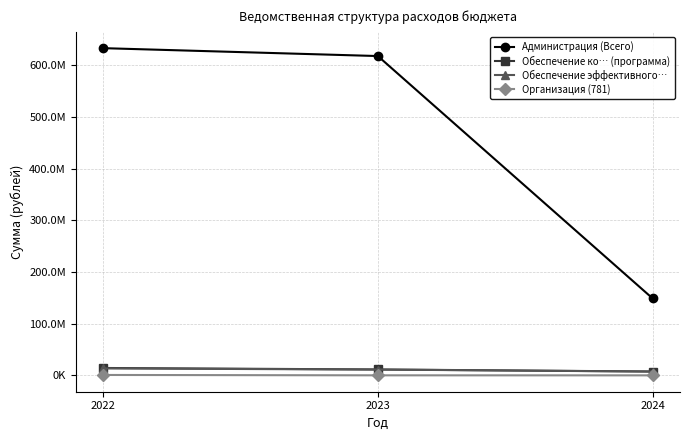

What is the maximum value shown in the chart?

632789511.2